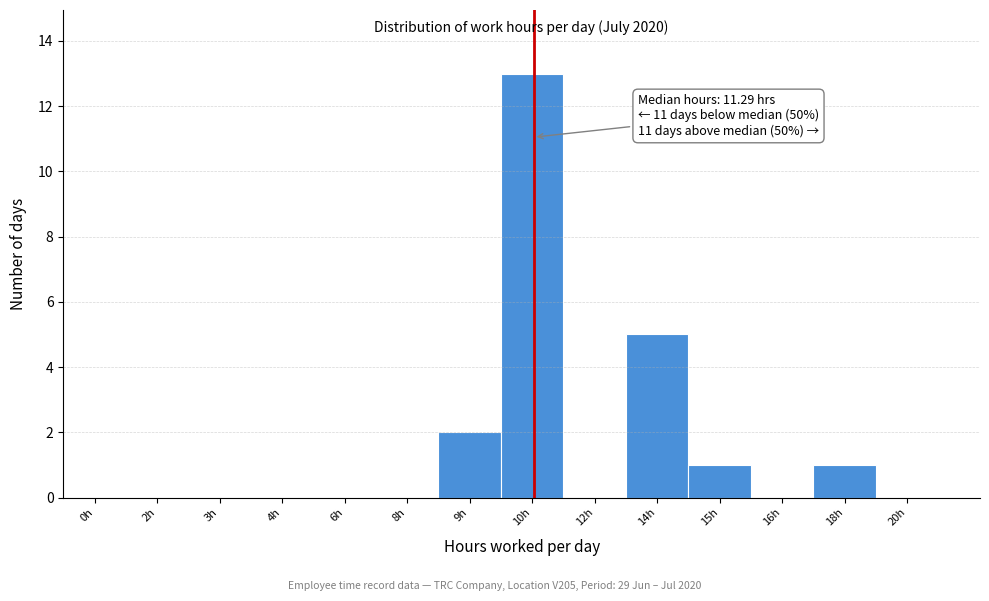

Reading left to right, extract all data points from this chart.

0h=0	2h=0	3h=0	4h=0	6h=0	8h=0	9h=2	10h=13	12h=0	14h=5	15h=1	16h=0	18h=1	20h=0